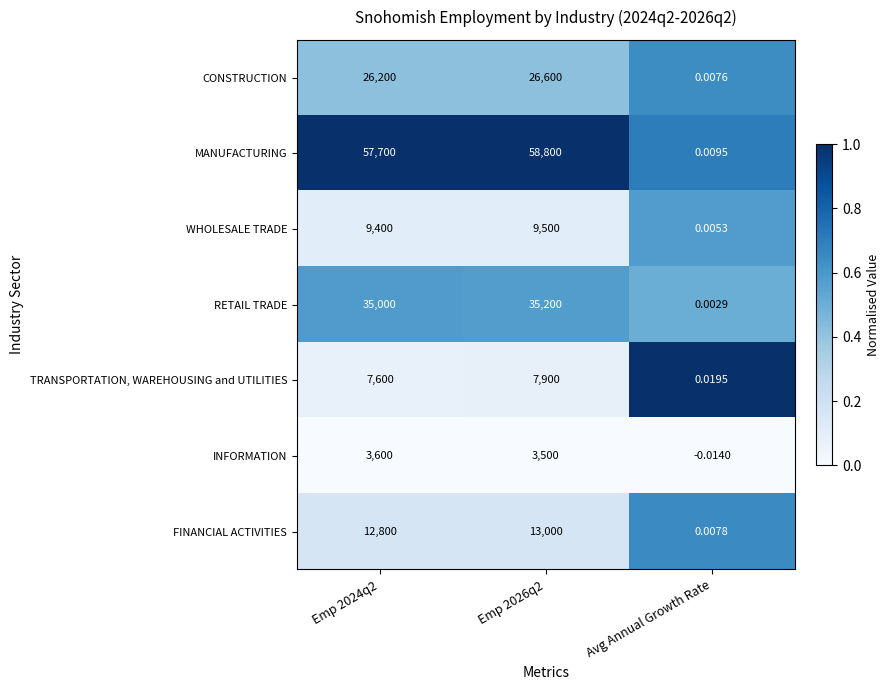

Is the value of CONSTRUCTION at Emp 2024q2 greater than the value of WHOLESALE TRADE at Emp 2024q2?

Yes